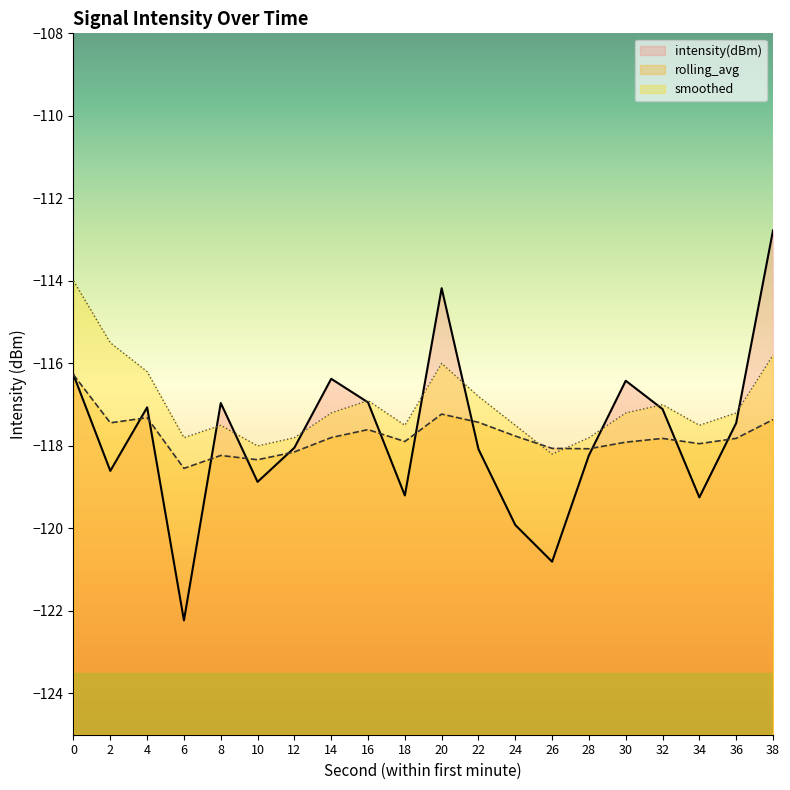

What is the difference between the highest and lowest values at 32?

0.8